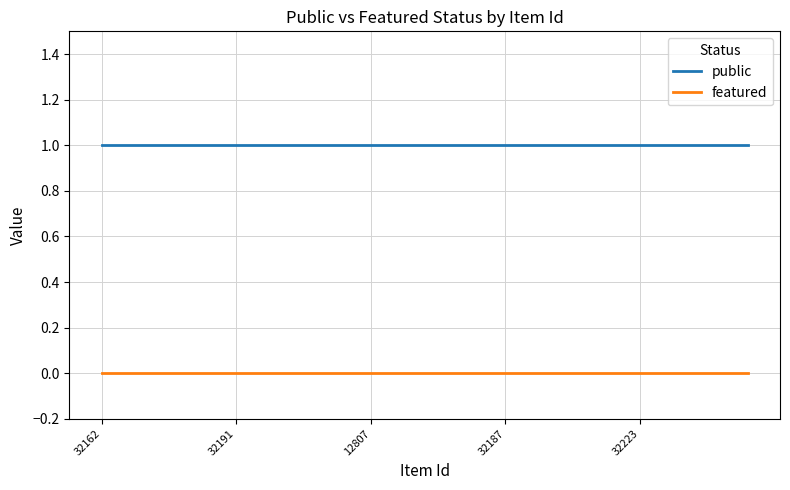

True or false: public and featured intersect in this chart.

False